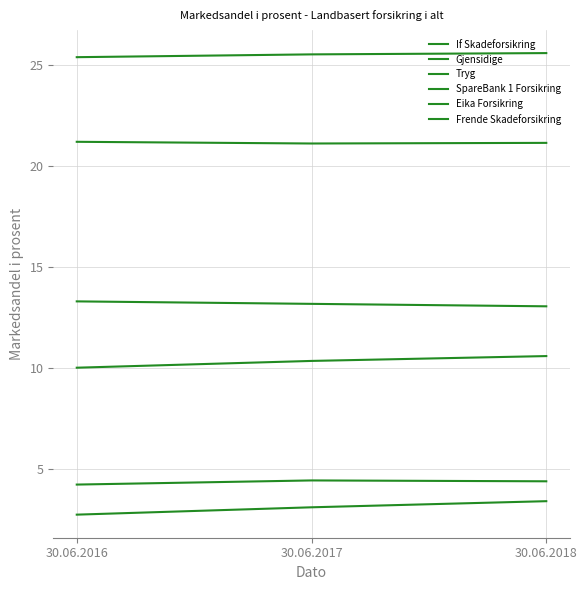

At which label does Eika Forsikring reach its minimum?

30.06.2016